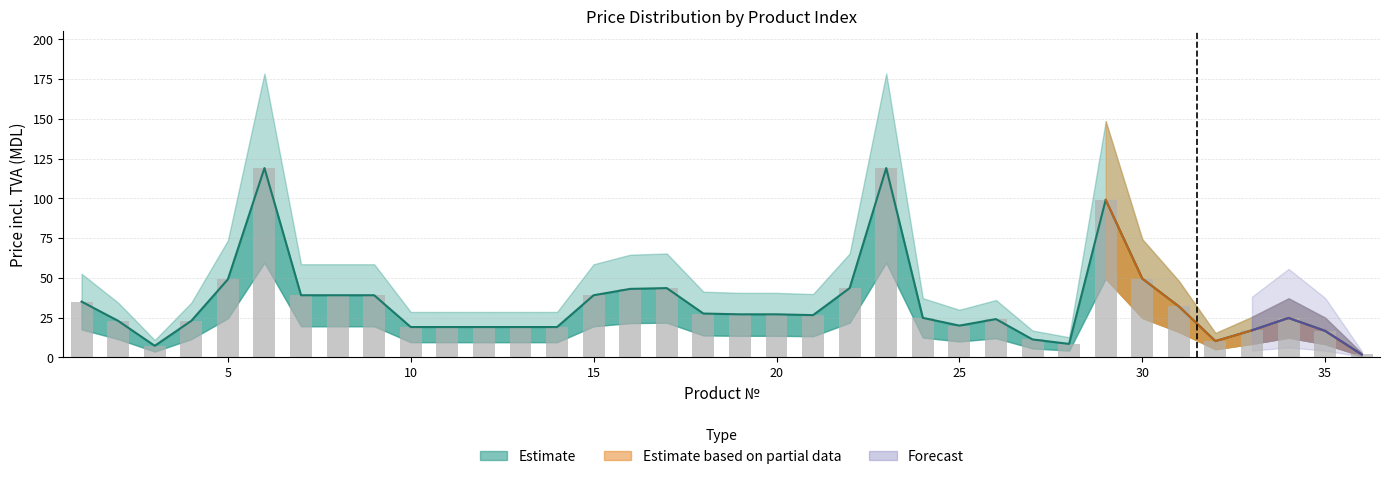

Does the chart contain any negative values?

No